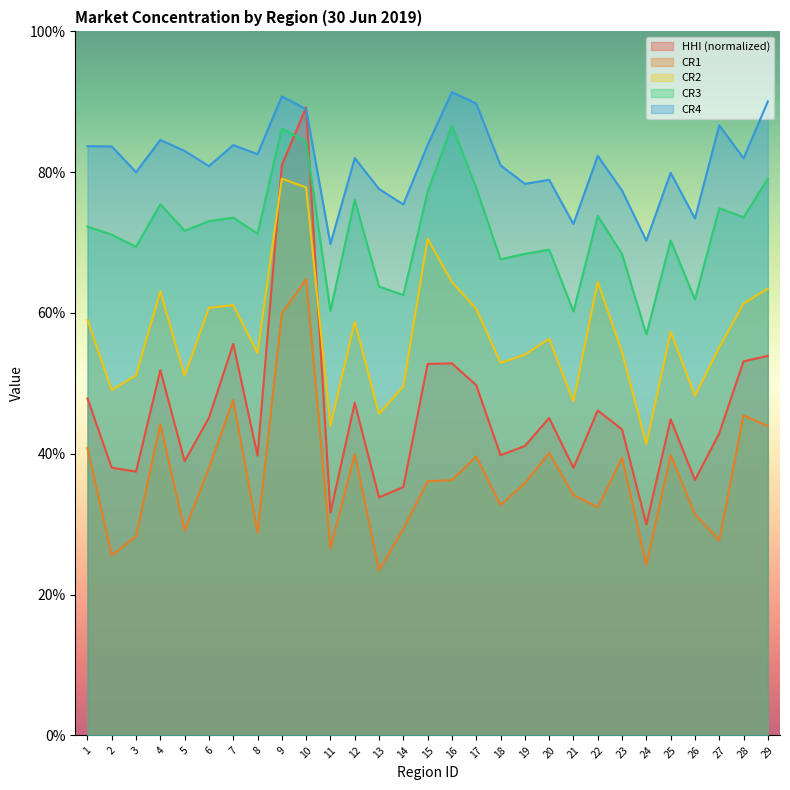

List the series in order of their overall mean, lowest first.

CR1, HHI (normalized), CR2, CR3, CR4